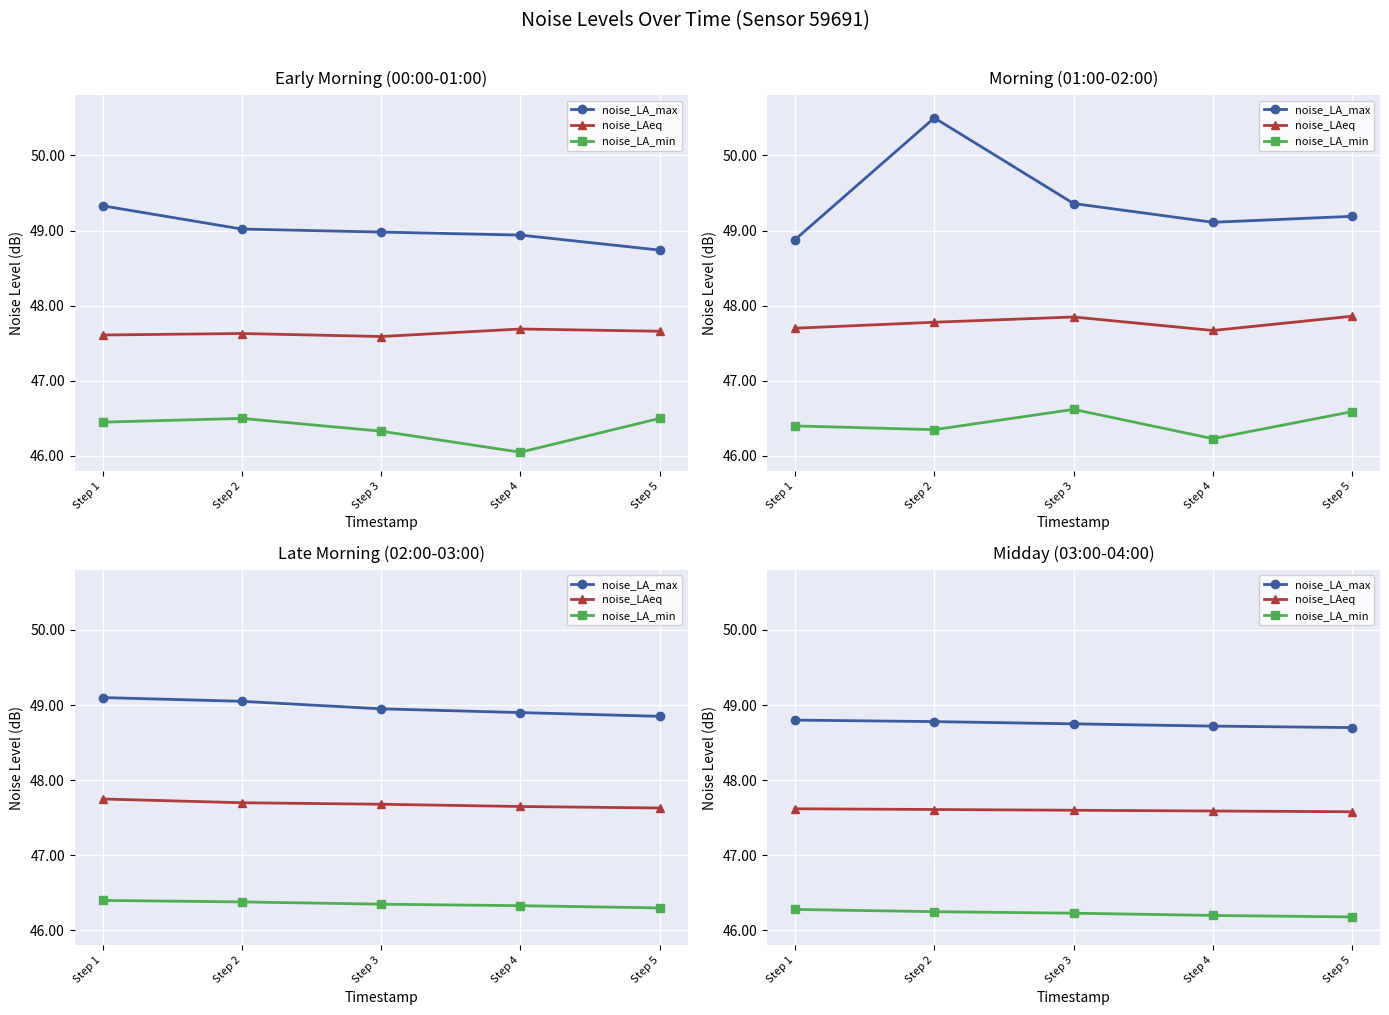

Count the noise_LA_min values in the range 46 to 47.

5